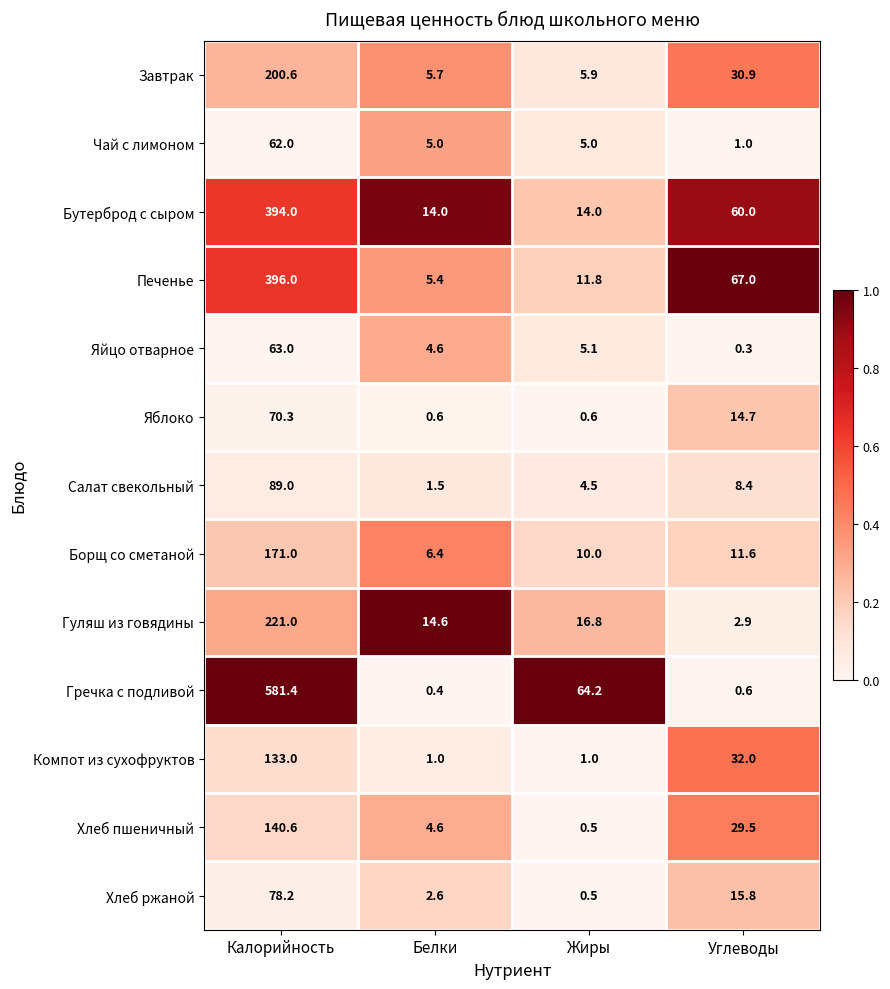

How many data points in Яблоко are less than 14?

2